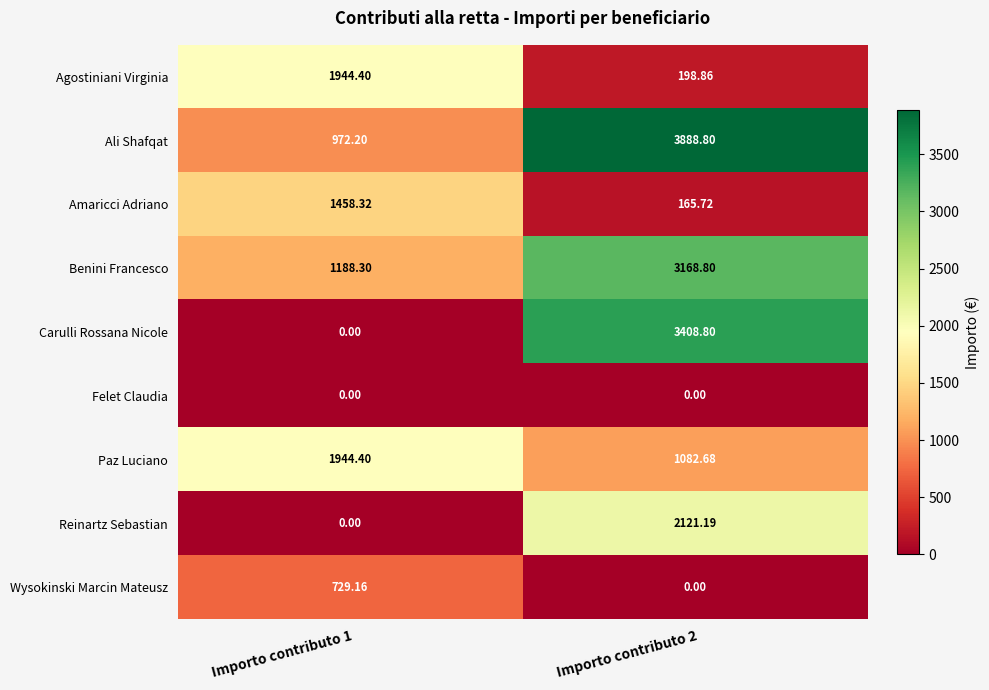

Which series has the largest total across all categories?

Ali Shafqat